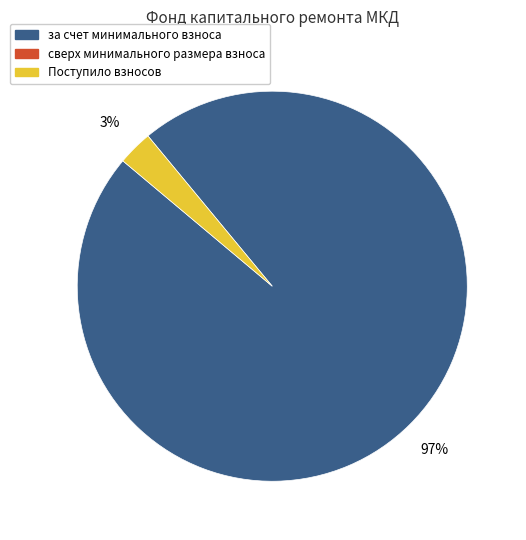

To the nearest percent, what is the difference between the largest and smallest slice percentages?

94%